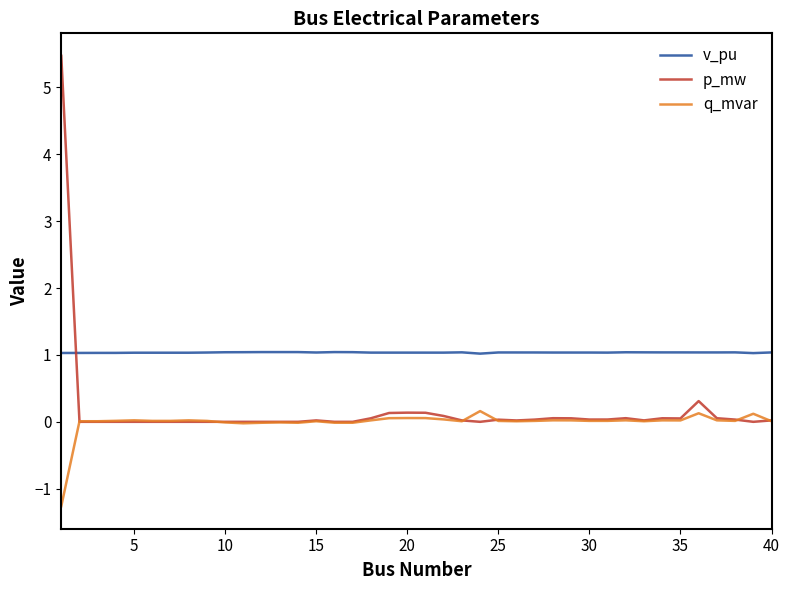

How many distinct data groups are displayed?

3